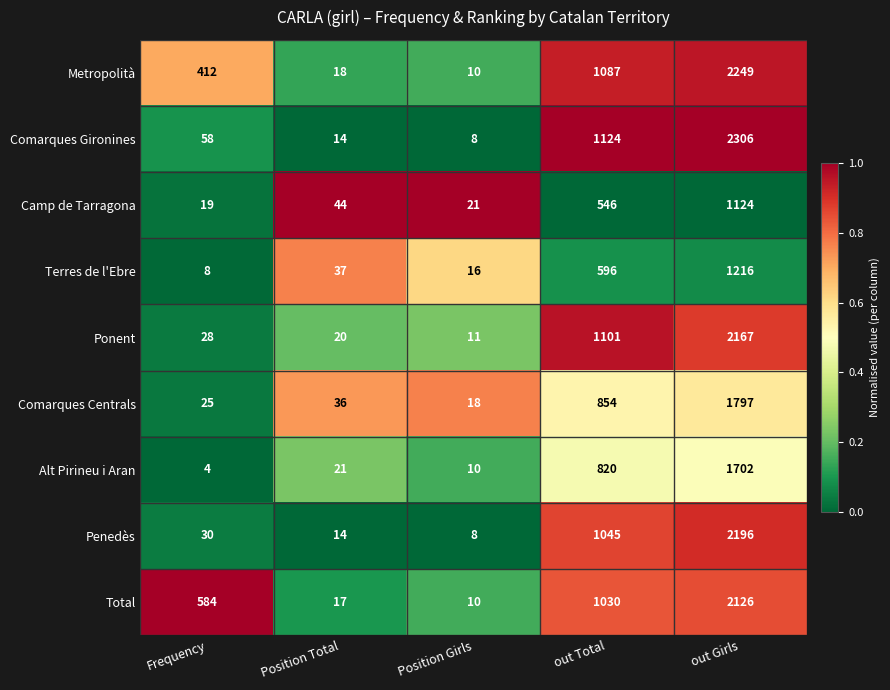

What is the sum of all Comarques Centrals values?

2730